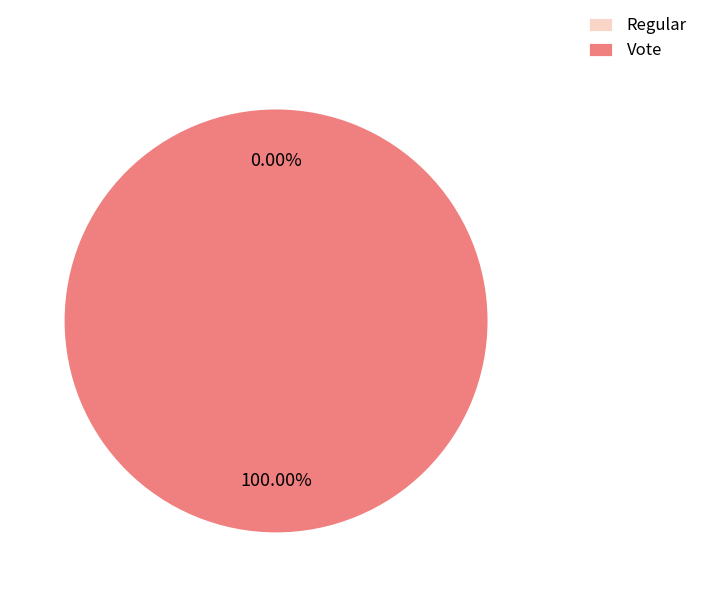

Is Vote the majority of the pie?

Yes